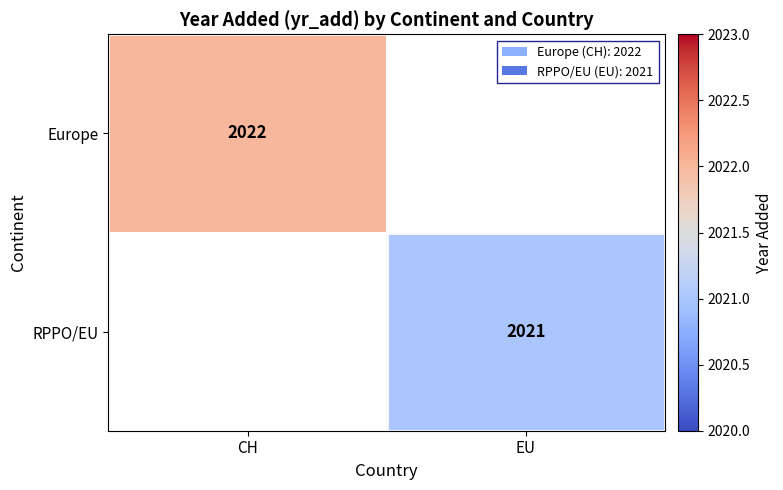

The value of RPPO/EU at EU is 1308. True or false?

False